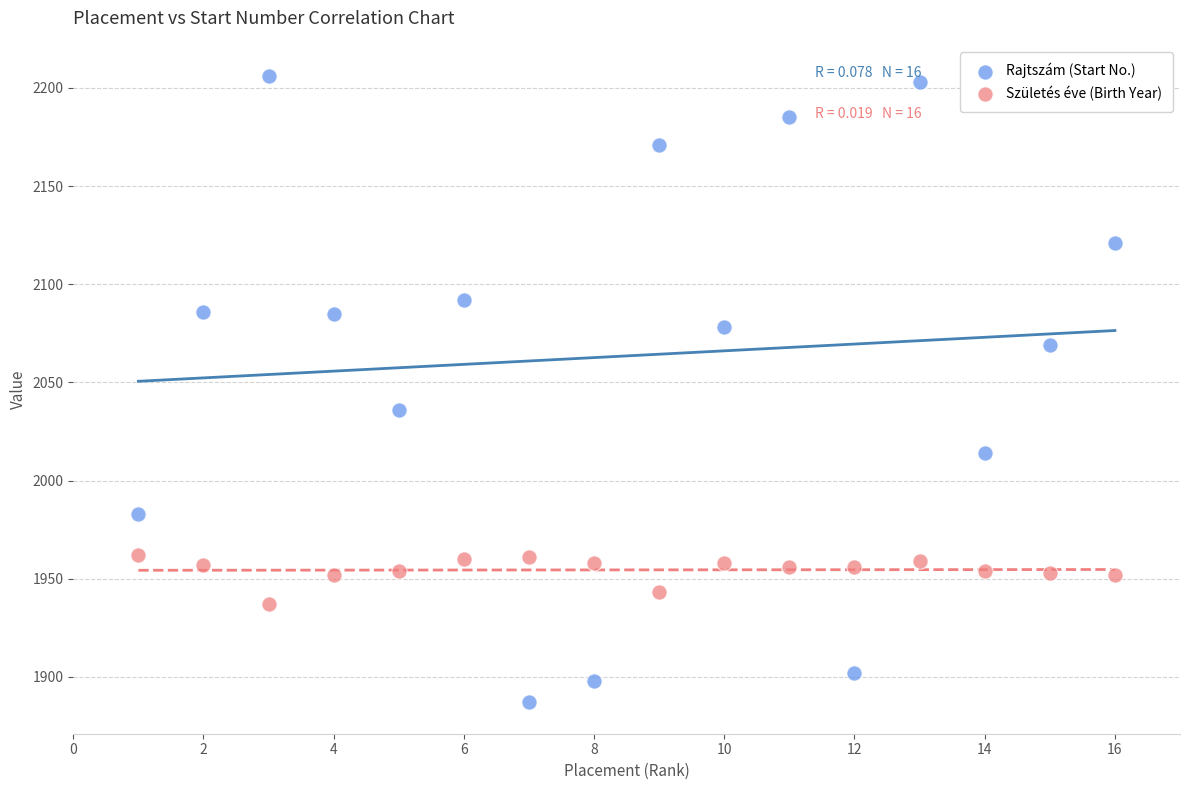

Which series contains the lowest Y value?

Rajtszám (Start No.)